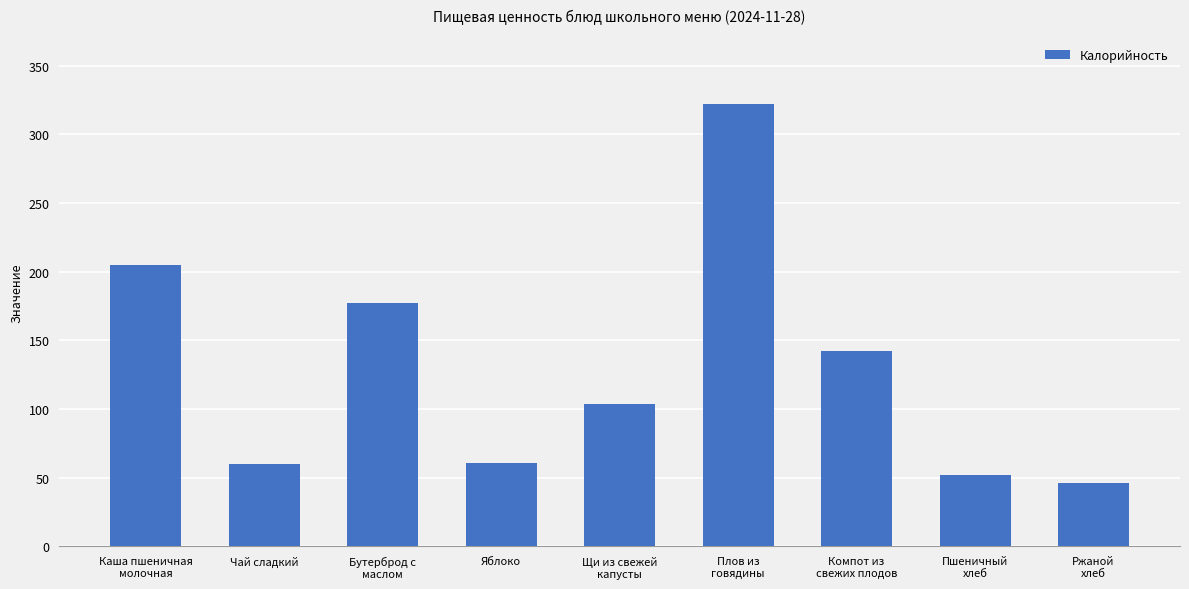

What is the change in value from Яблоко to Щи из свежей
капусты?

+43